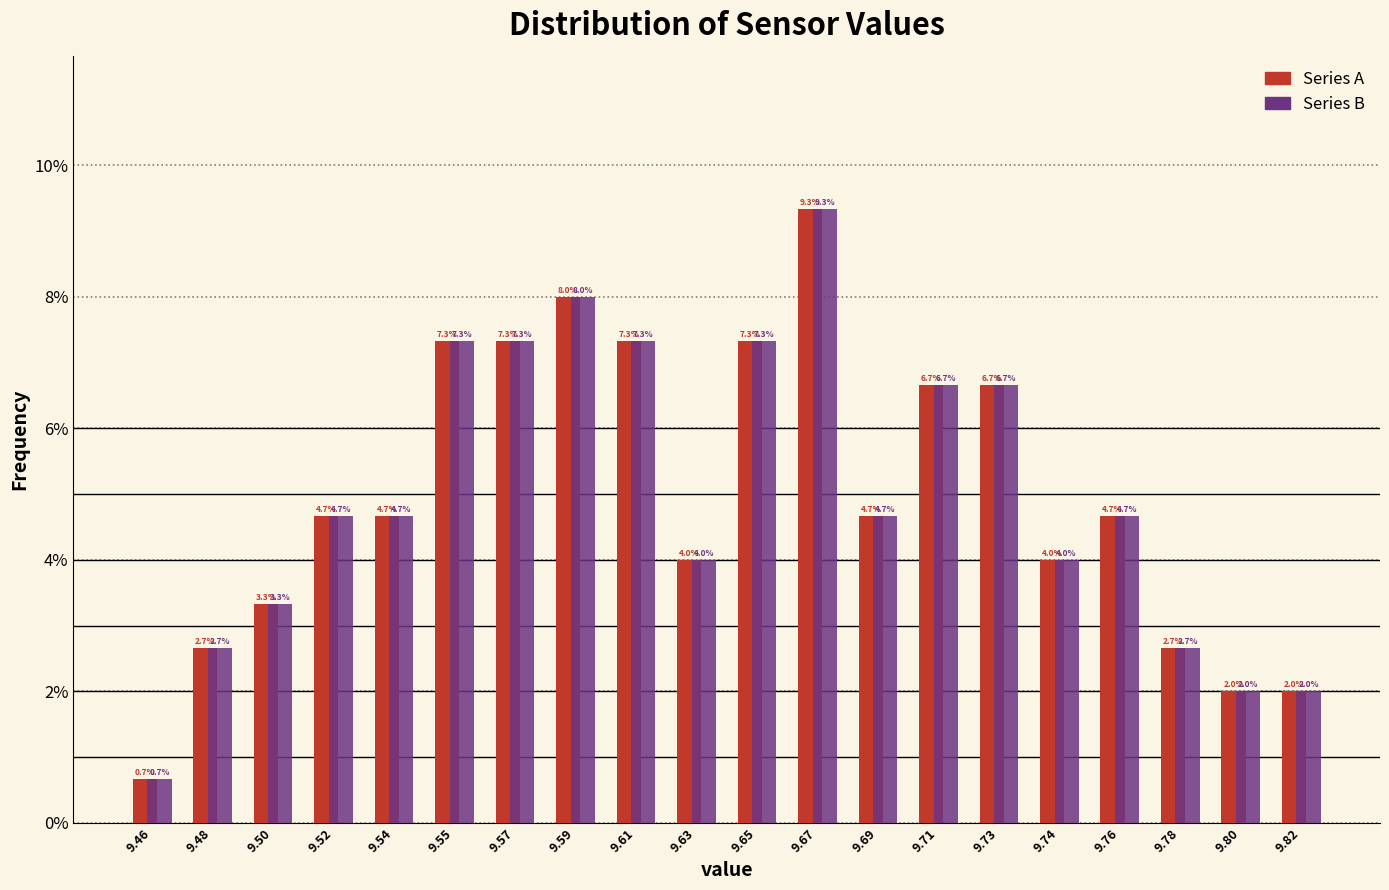

Reading left to right, list all the values displayed in this chart.

Series A: 0.7	2.7	3.3	4.7	4.7	7.3	7.3	8.0	7.3	4.0	7.3	9.3	4.7	6.7	6.7	4.0	4.7	2.7	2.0	2.0
Series B: 0.7	2.7	3.3	4.7	4.7	7.3	7.3	8.0	7.3	4.0	7.3	9.3	4.7	6.7	6.7	4.0	4.7	2.7	2.0	2.0